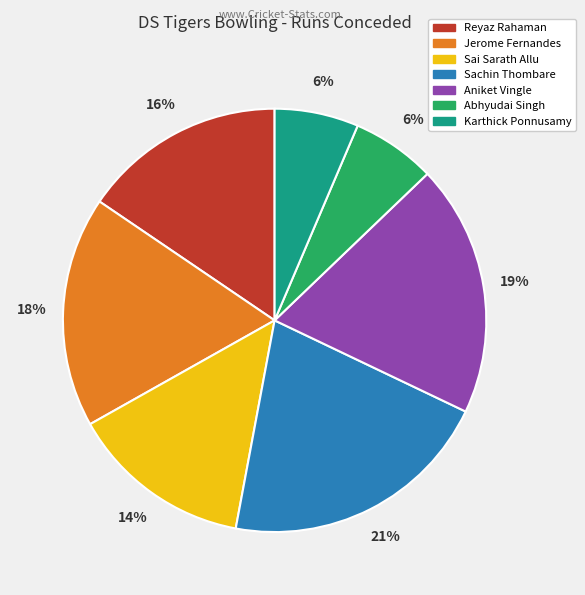

Do Reyaz Rahaman and Abhyudai Singh together represent more than half of the pie?

No